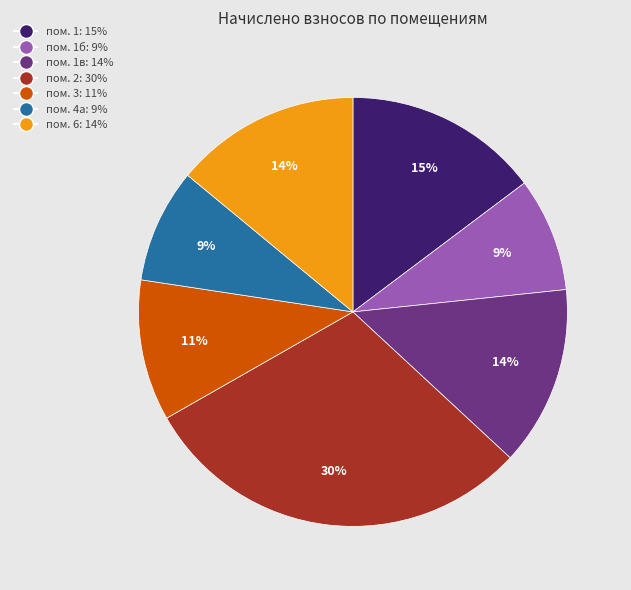

To the nearest percent, what is the average slice percentage?

14%